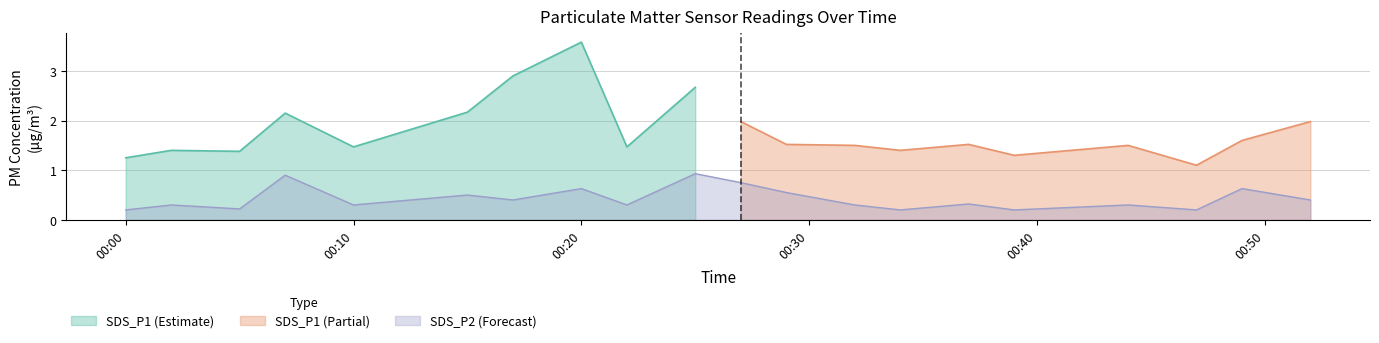

What is the smallest value displayed?

0.2